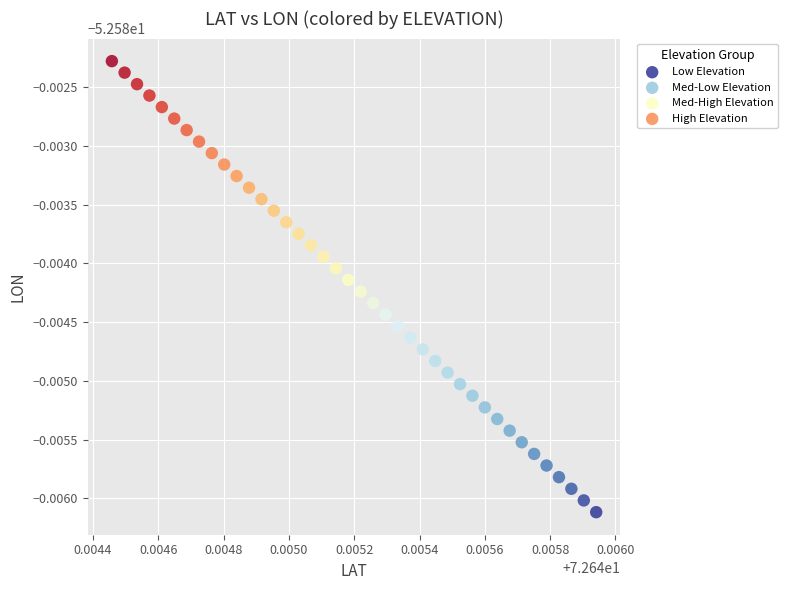

Which series has the largest Y range (max minus min)?

Low Elevation